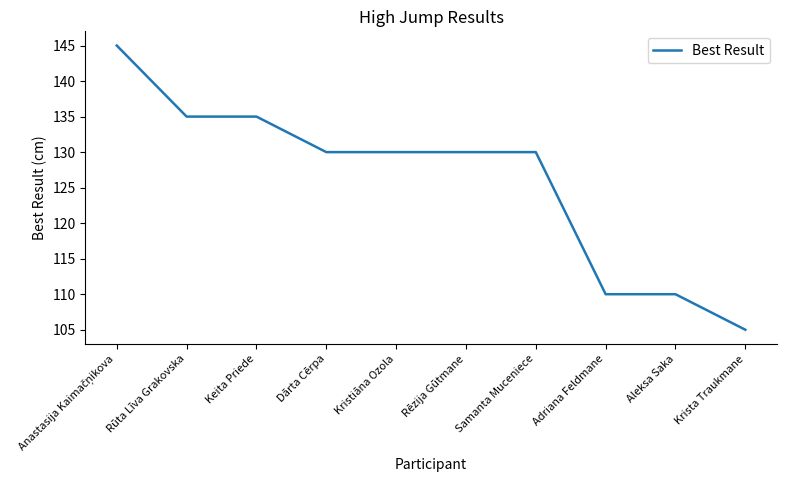

What is the difference between the maximum and minimum values?

40